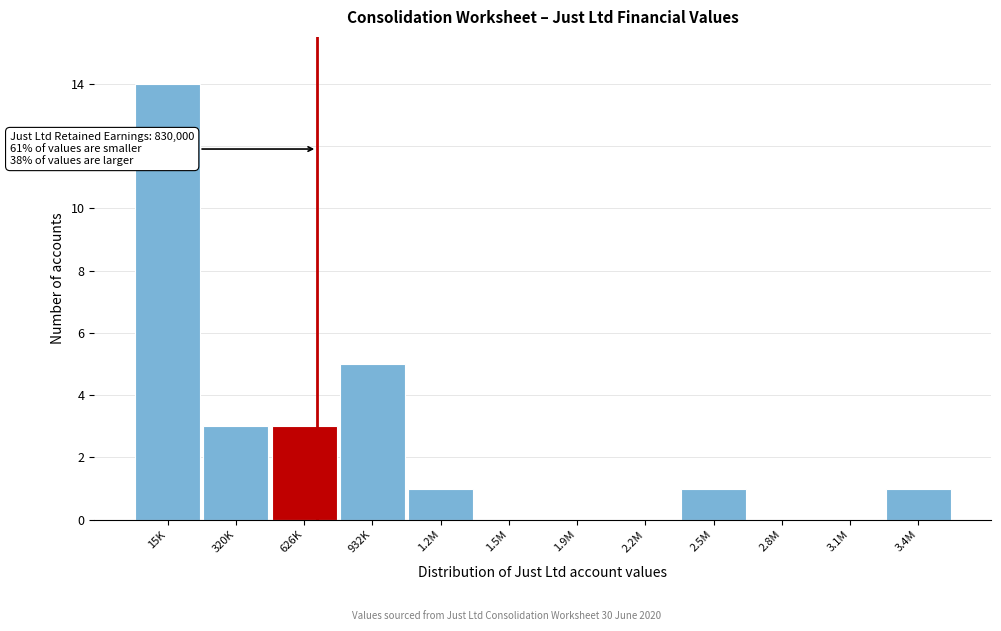

Reading right to left, extract all data points from this chart.

3.4M=1	3.1M=0	2.8M=0	2.5M=1	2.2M=0	1.9M=0	1.5M=0	1.2M=1	932K=5	626K=3	320K=3	15K=14